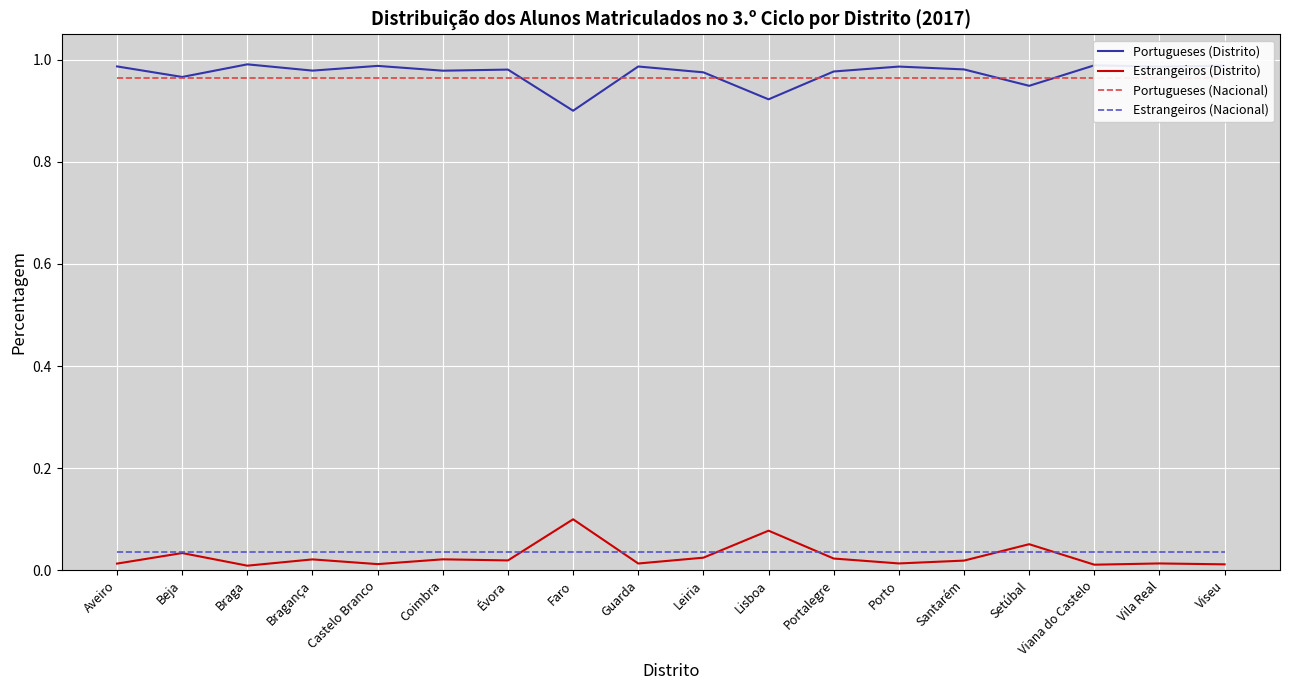

Reading right to left, extract all data points from this chart.

Portugueses (Distrito): 1.0	1.0	1.0	0.9	1.0	1.0	1.0	0.9	1.0	1.0	0.9	1.0	1.0	1.0	1.0	1.0	1.0	1.0
Estrangeiros (Distrito): 0.0	0.0	0.0	0.1	0.0	0.0	0.0	0.1	0.0	0.0	0.1	0.0	0.0	0.0	0.0	0.0	0.0	0.0
Portugueses (Nacional): 1.0	1.0	1.0	1.0	1.0	1.0	1.0	1.0	1.0	1.0	1.0	1.0	1.0	1.0	1.0	1.0	1.0	1.0
Estrangeiros (Nacional): 0.0	0.0	0.0	0.0	0.0	0.0	0.0	0.0	0.0	0.0	0.0	0.0	0.0	0.0	0.0	0.0	0.0	0.0